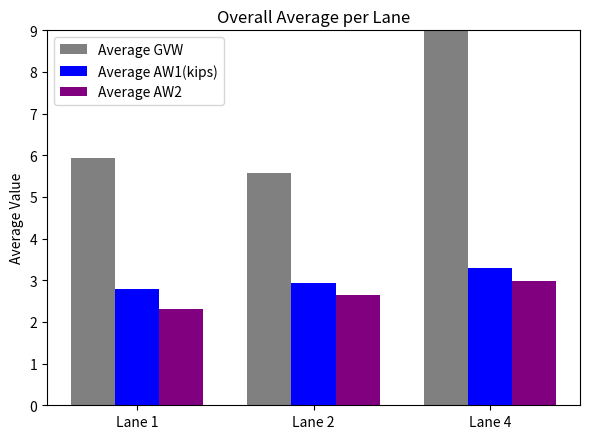

How many bars are there in each group?

3